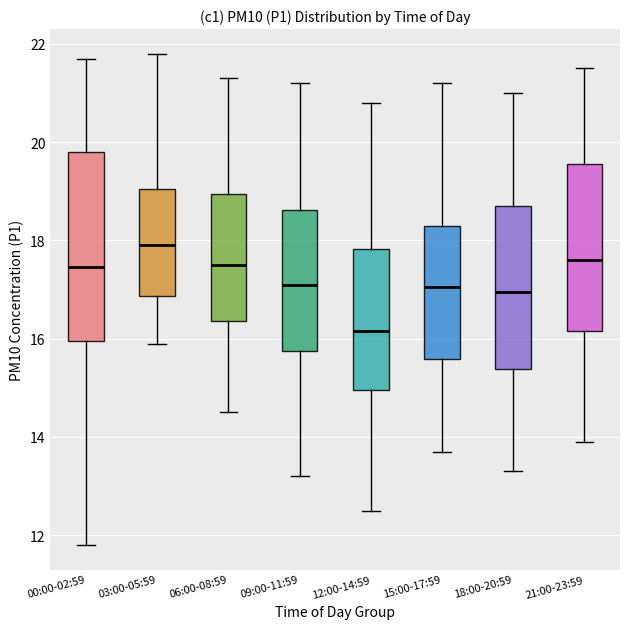

Where does the lower whisker of the box for 18:00-20:59 end on the y-axis? The values are not printed on the chart, so give them approximately, as read against the axis.

13.4